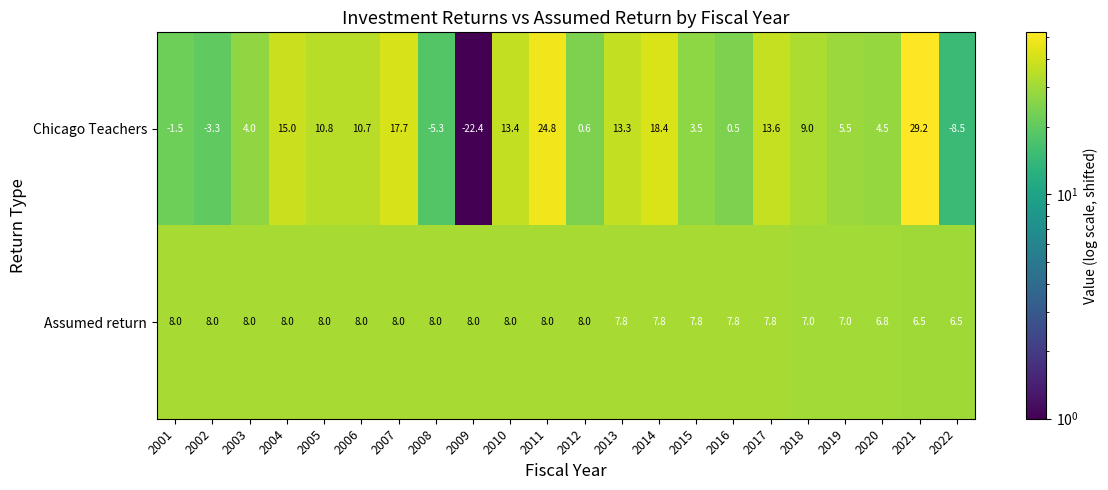

True or false: Chicago Teachers has a value of 13.4 at 2010.

True